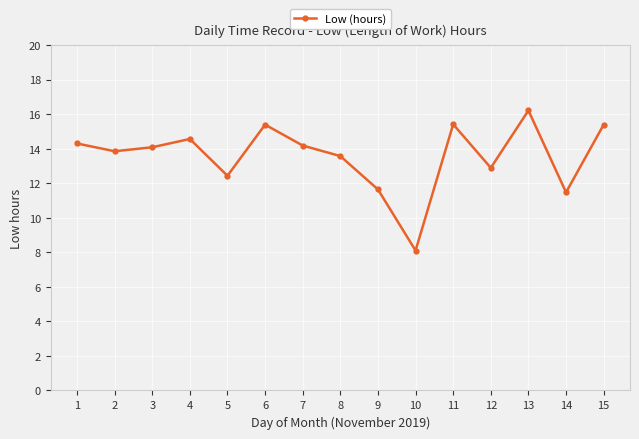

How many data points does each series have?

15